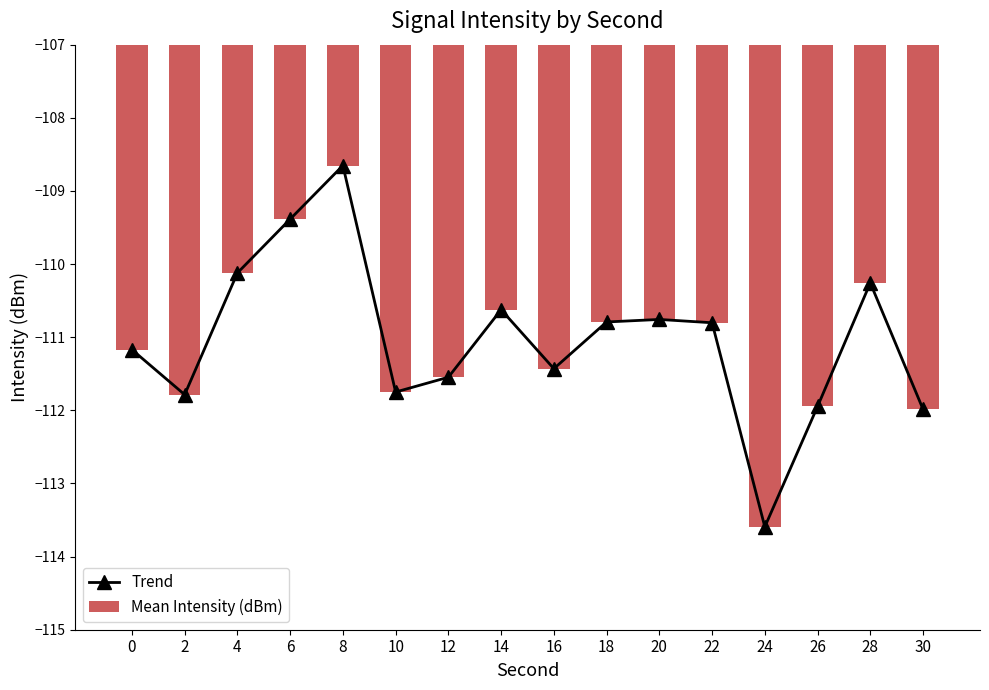

At which category is the sum across all series the highest?

8